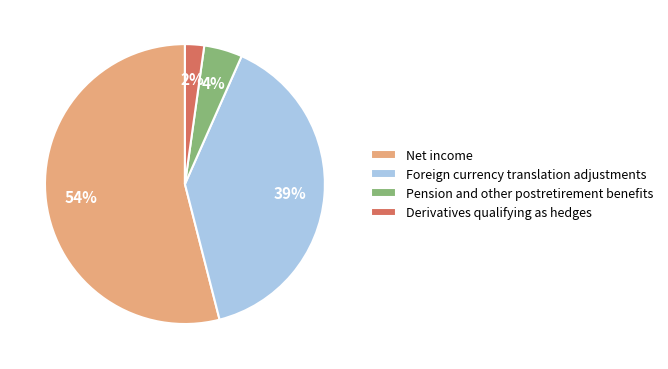

What is the largest slice in the pie chart?

Net income